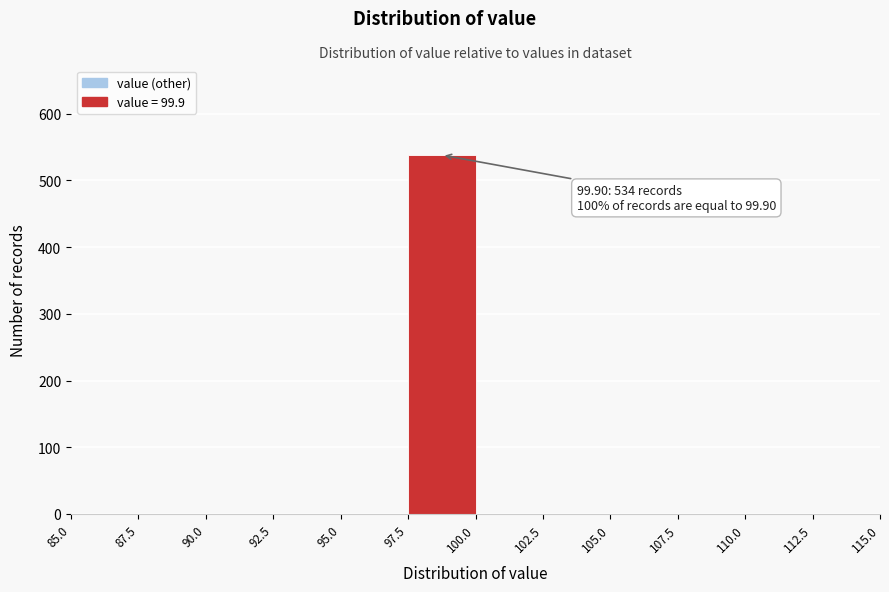

Which range on the x-axis has the tallest bar?

97.5 to 100.0